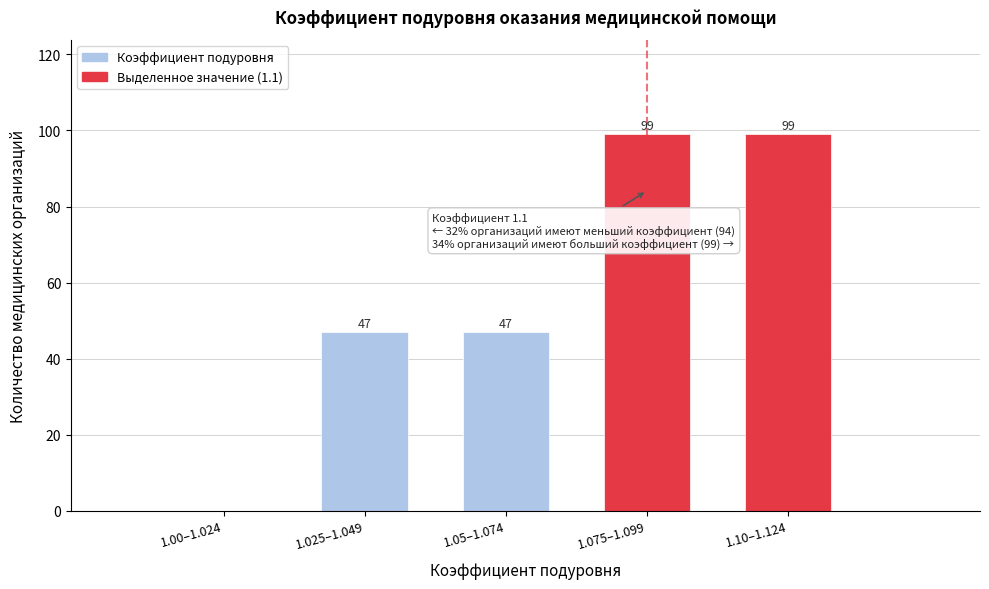

Reading left to right, what are all the values shown in this chart?

1.00–1.024=0	1.025–1.049=47	1.05–1.074=47	1.075–1.099=99	1.10–1.124=99